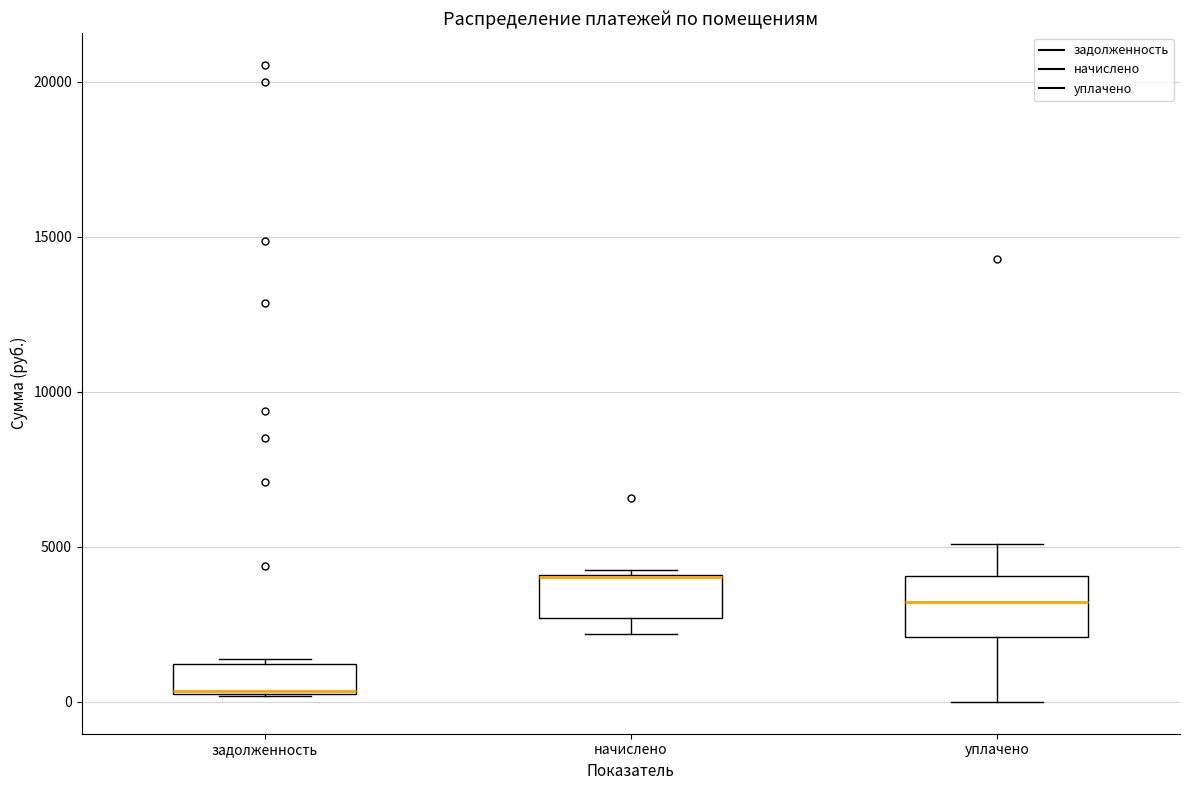

Reading left to right, transcribe this box plot: for each box, give where its median line is, the range the box spans, and where its two whiskers end, as read against the y-axis. The values are not printed on the chart, so give them approximately, as read against the axis.

задолженность: median 500 (drawn on the box's lower edge), box 500 to 1000, whiskers 0 to 1500
начислено: median 4000 (drawn on the box's upper edge), box 2500 to 4000, whiskers 2000 to 4500
уплачено: median 3000, box 2000 to 4000, whiskers 0 to 5000